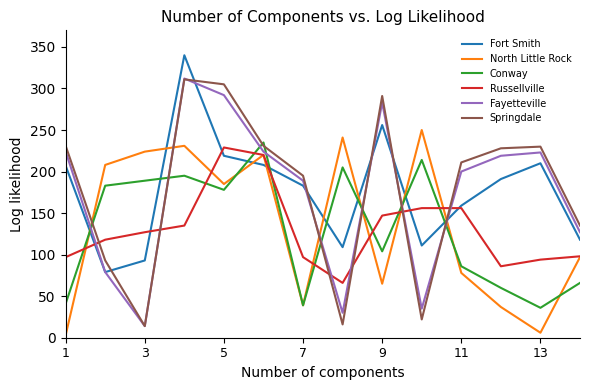

True or false: Fort Smith and Conway intersect in this chart.

True